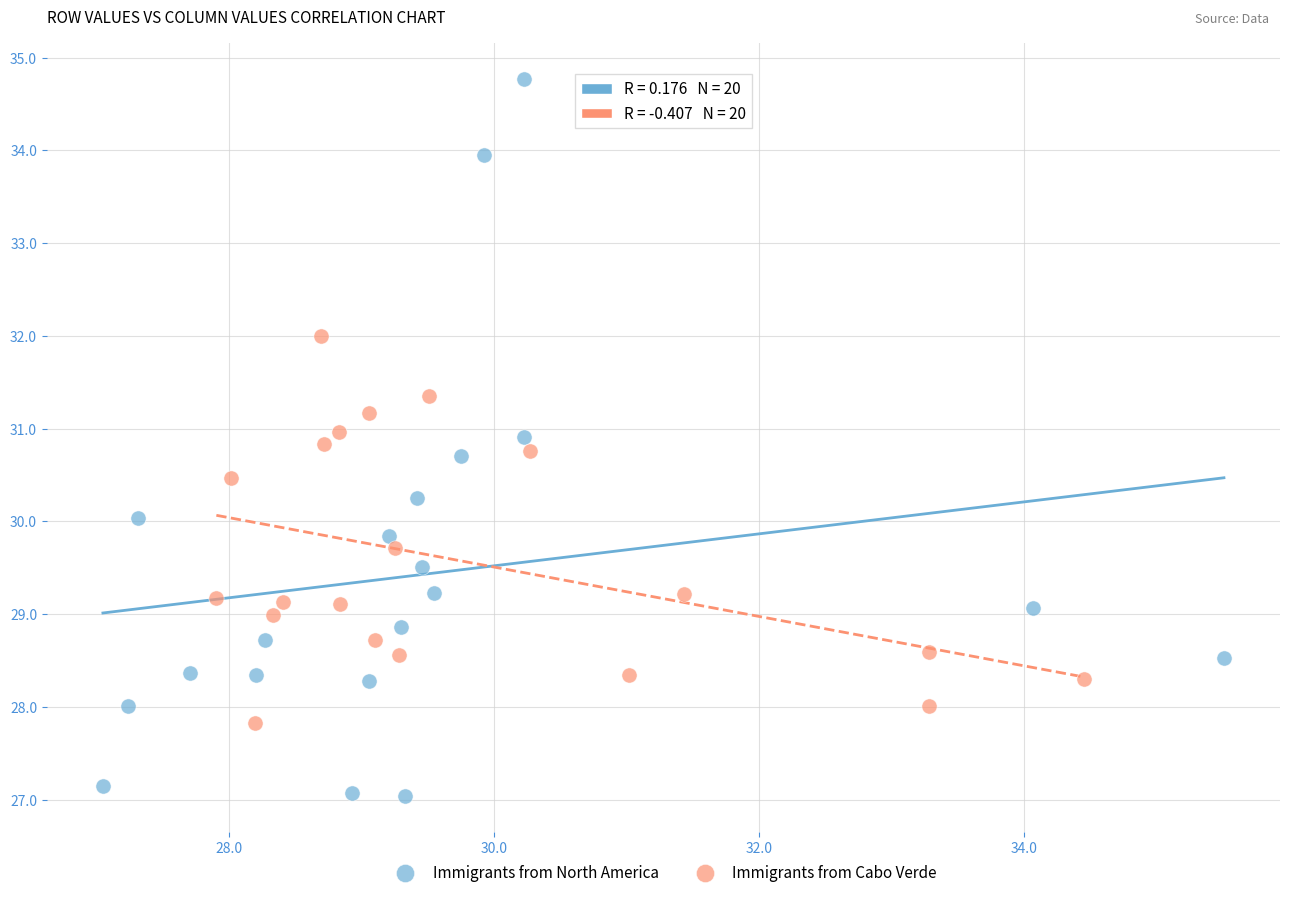

Which series has the largest Y range (max minus min)?

Immigrants from North America